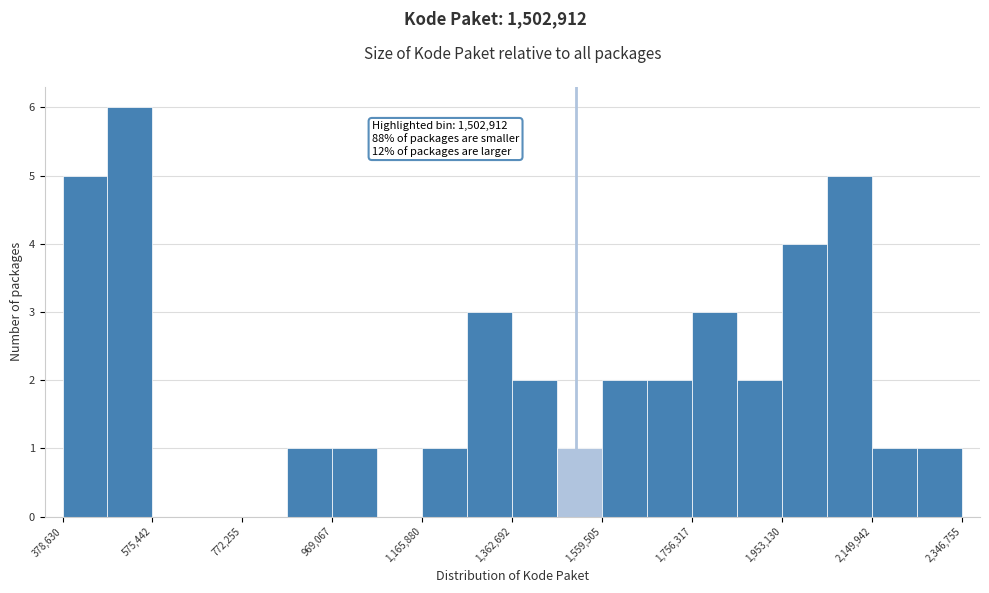

Over which range of the x-axis is the bar tallest?

480000 to 580000